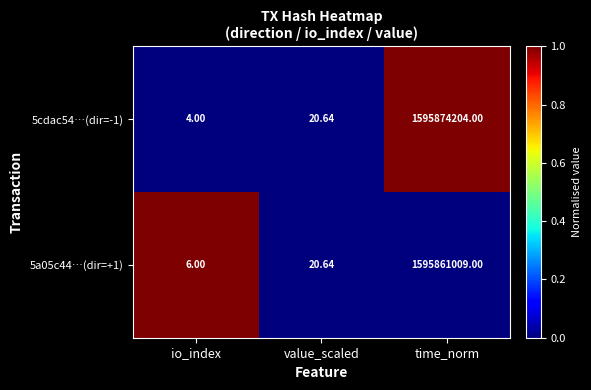

Is the value of 5cdac54…(dir=-1) at io_index greater than the value of 5a05c44…(dir=+1) at io_index?

No